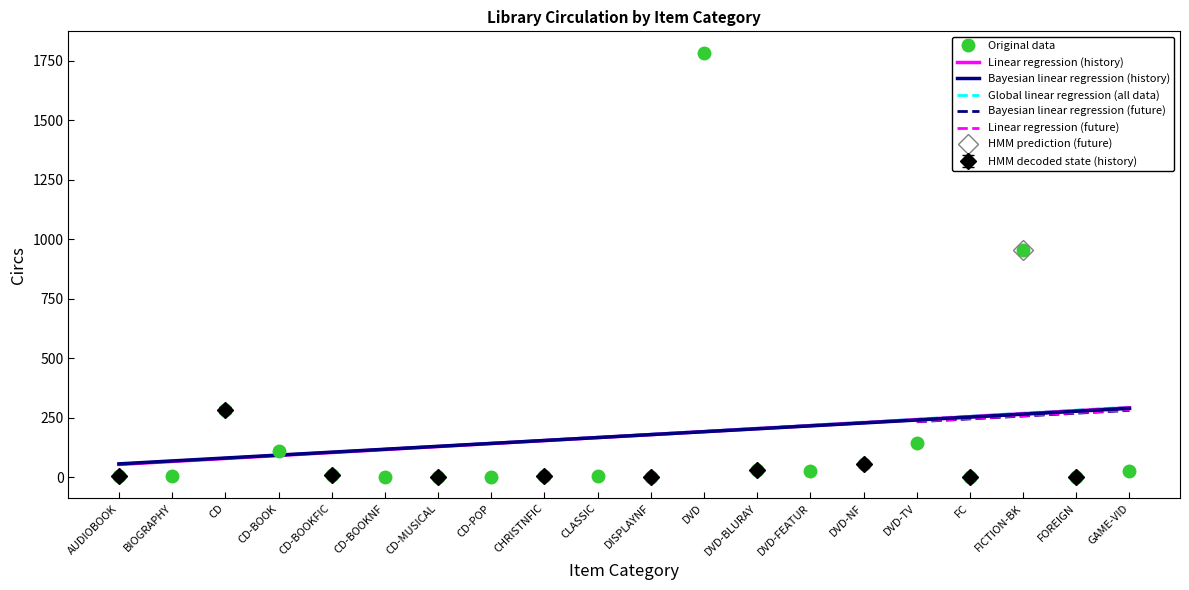

What is the highest value of the Global linear regression (all data) series?

295.2